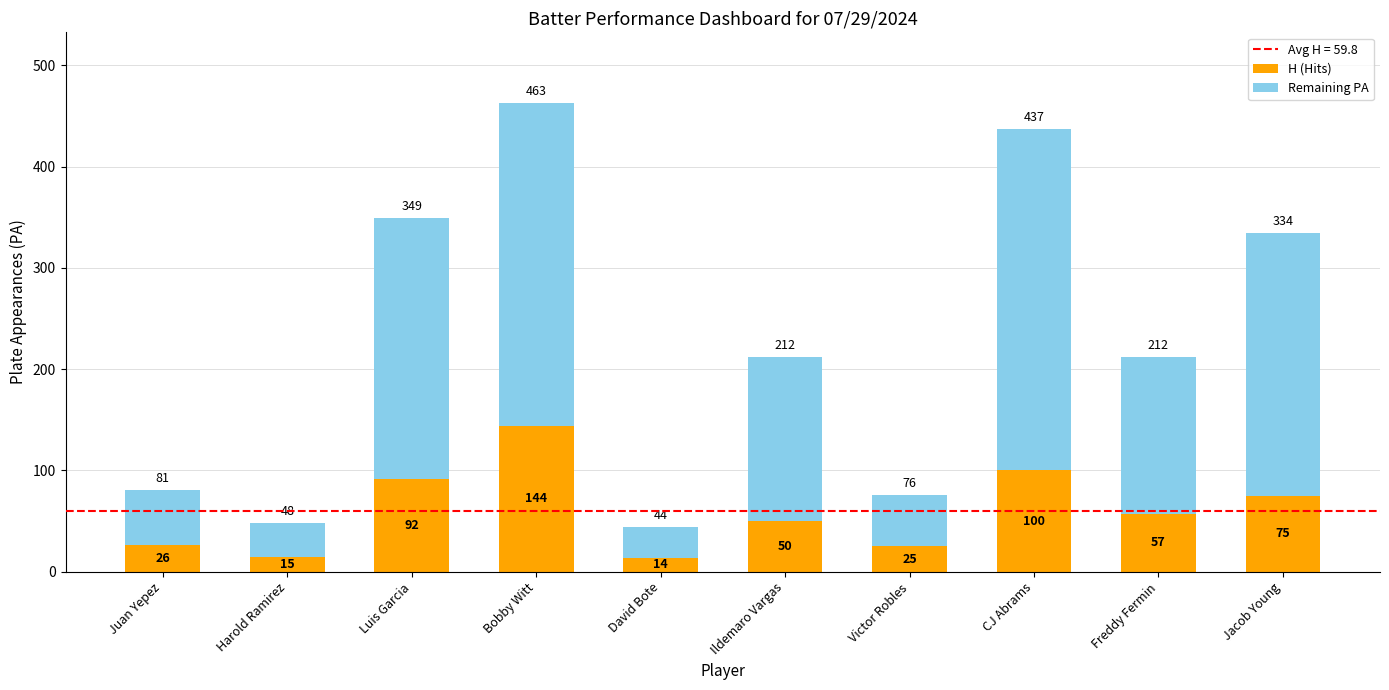

What is the total value across all series at Luis Garcia?

349